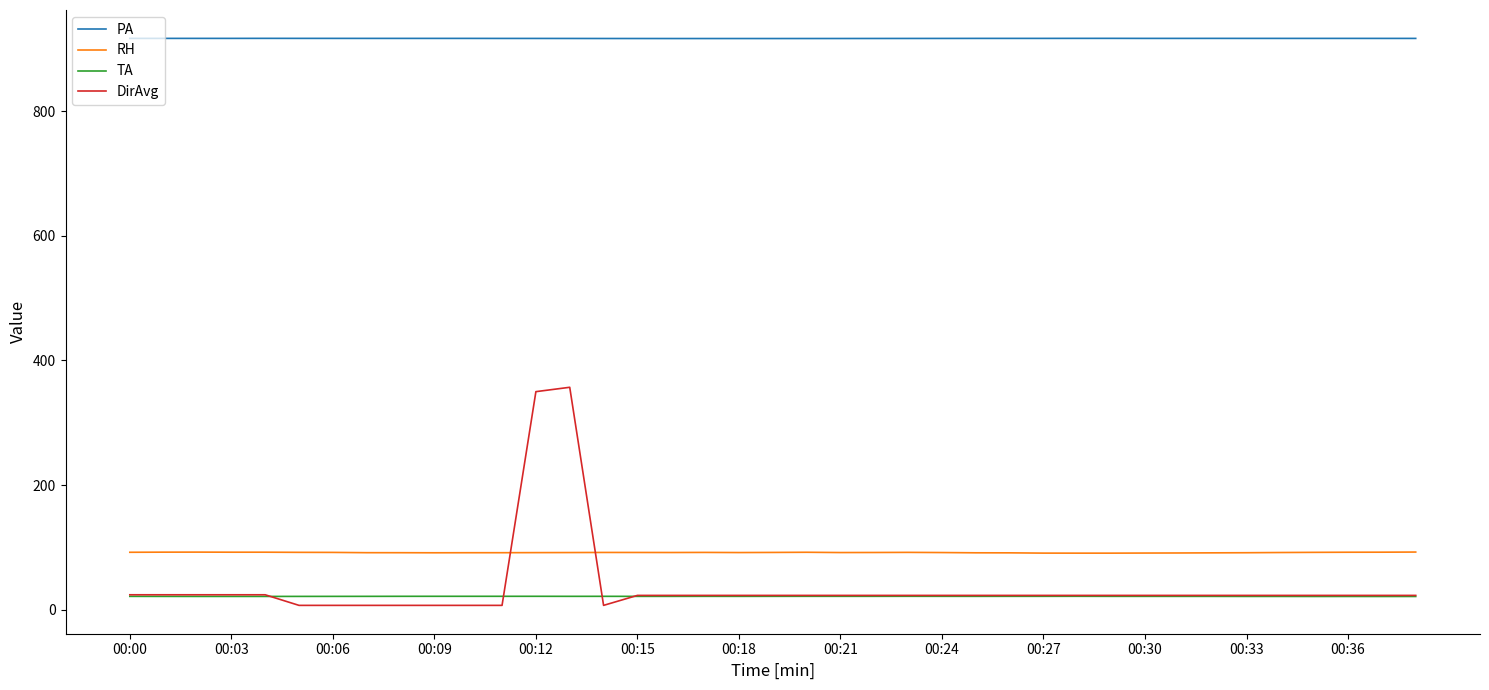

True or false: DirAvg and PA cross at least once.

False